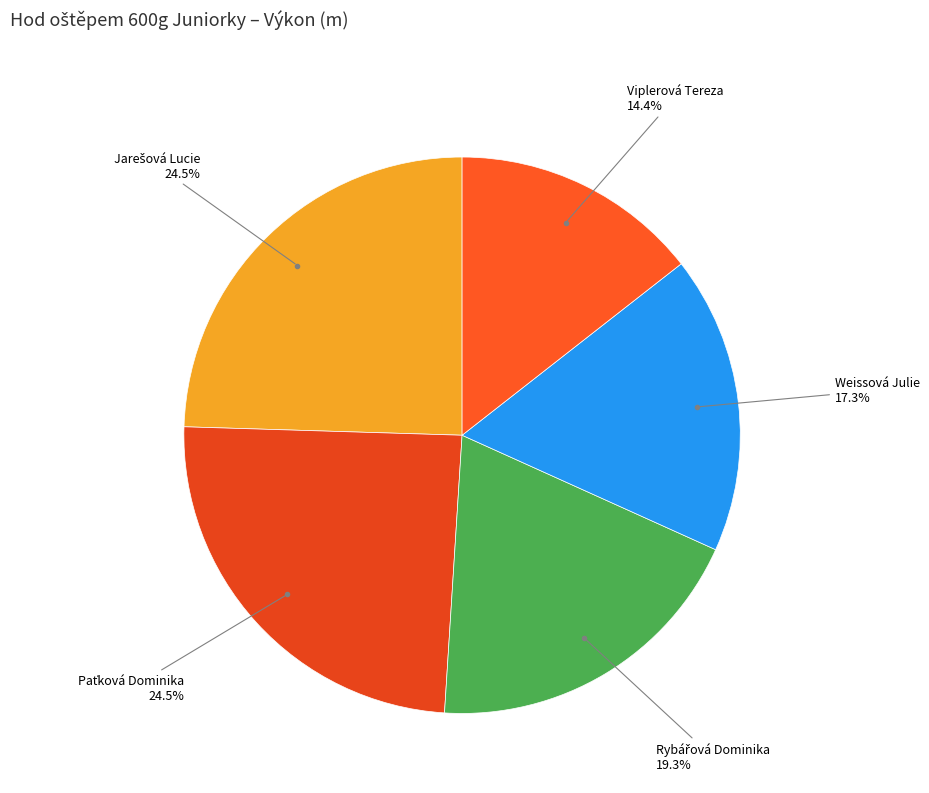

Rank the categories by value from highest to lowest.

Jarešová Lucie, Paťková Dominika, Rybářová Dominika, Weissová Julie, Viplerová Tereza